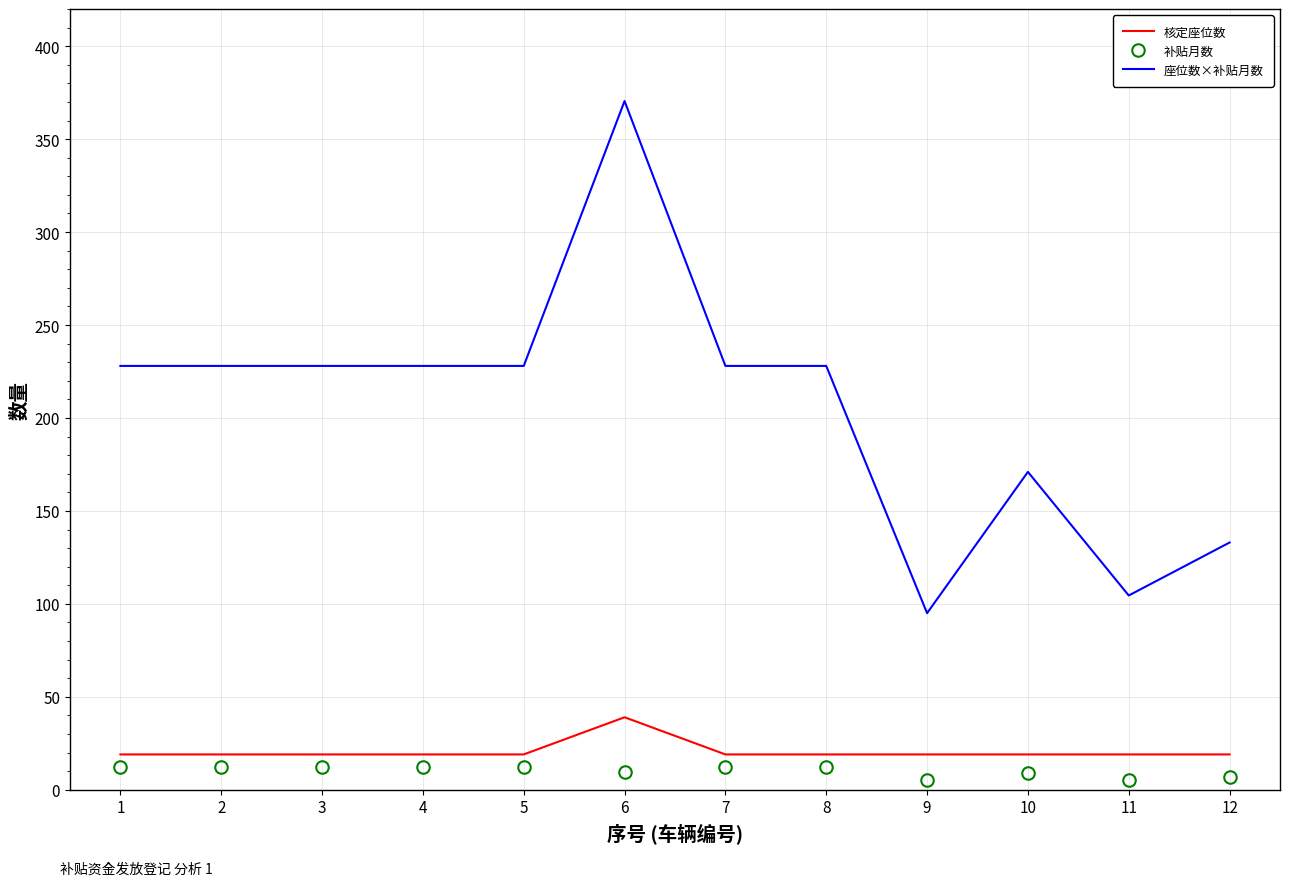

The 座位数×补贴月数 series shows 171.0 at 10. True or false?

True